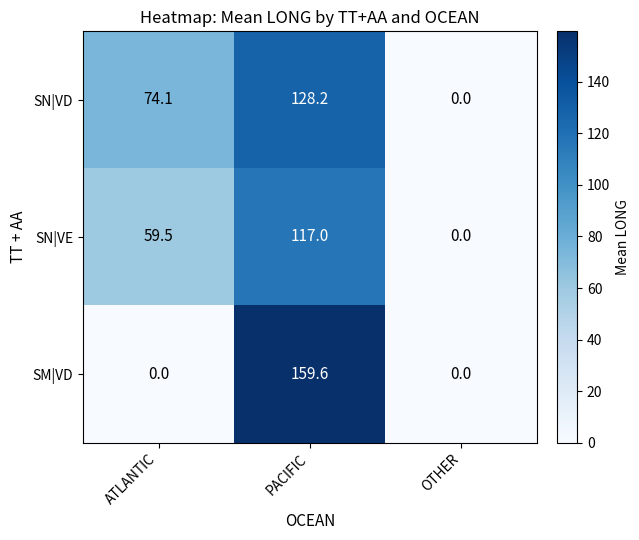

At which label does SN|VD reach its minimum?

OTHER